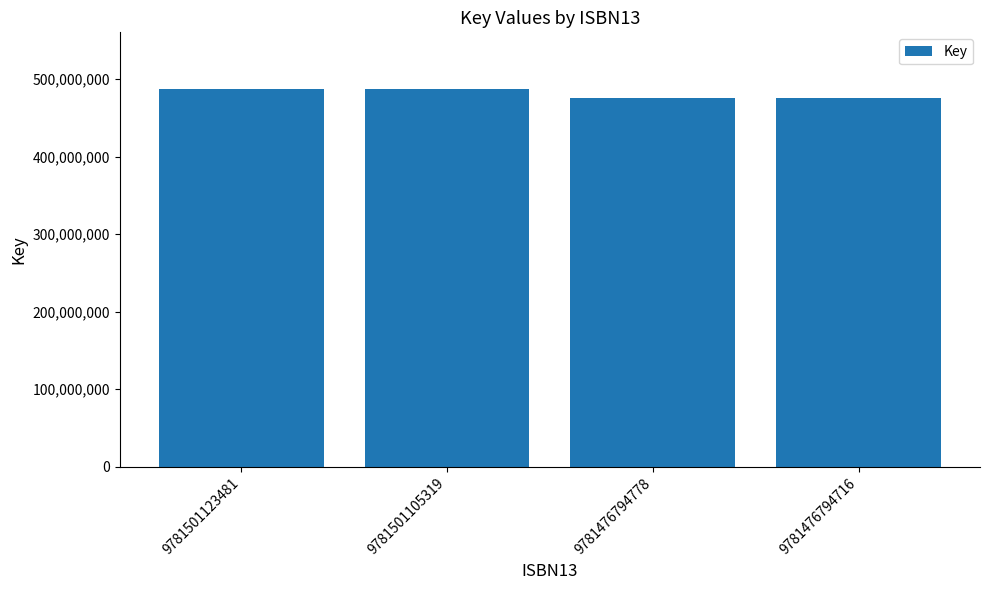

What is the smallest value displayed?

476341382